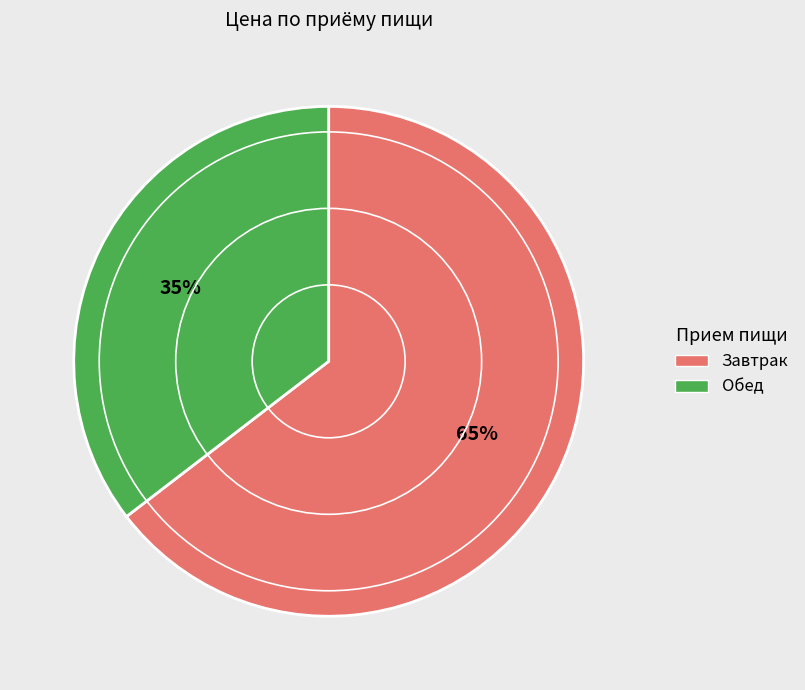

Does any single category account for the majority?

Yes